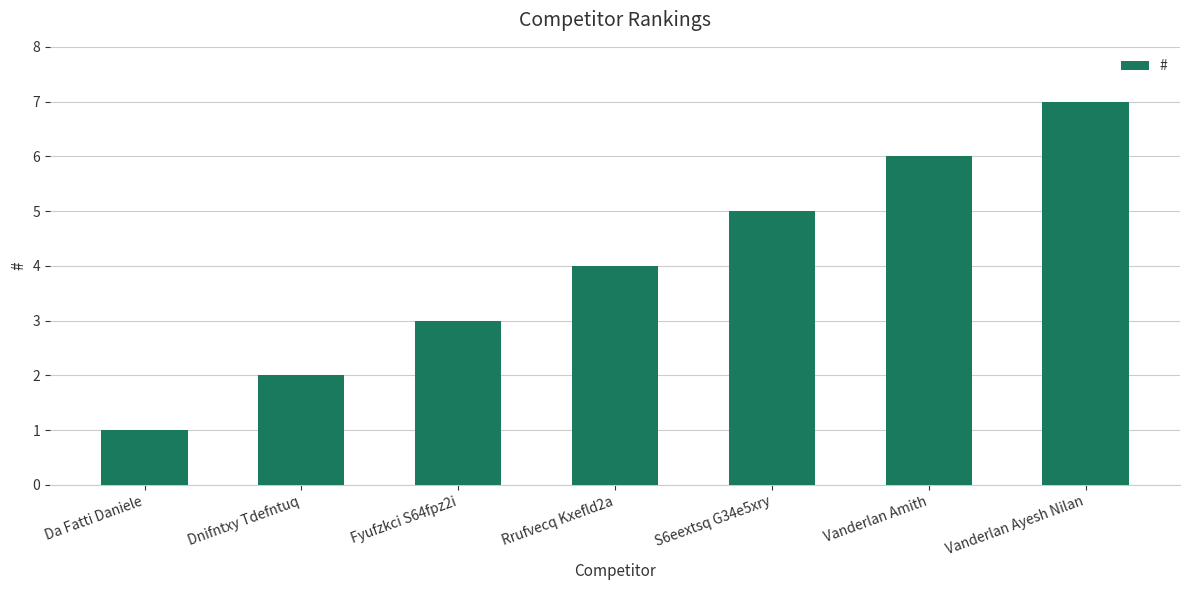

What position from the right is Rrufvecq Kxefld2a?

4